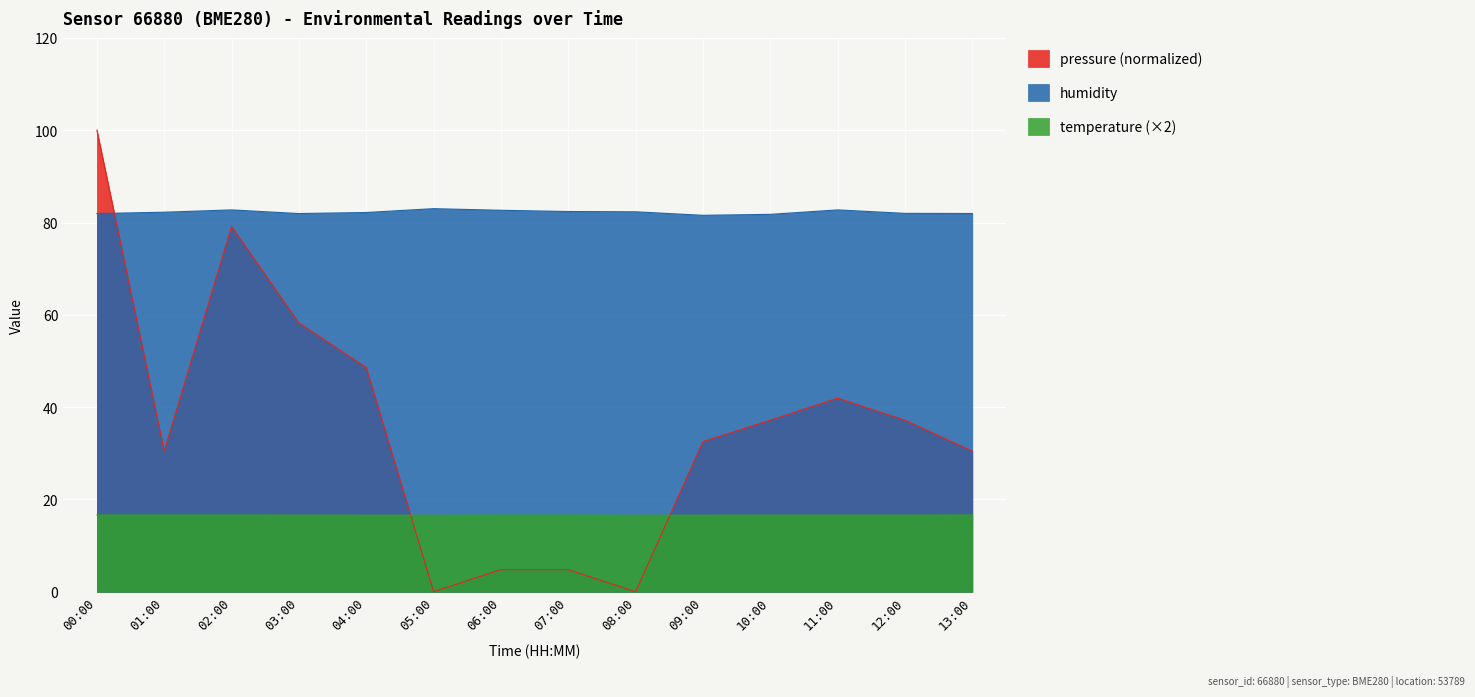

The value of pressure at 12:00 is 12.5. True or false?

False